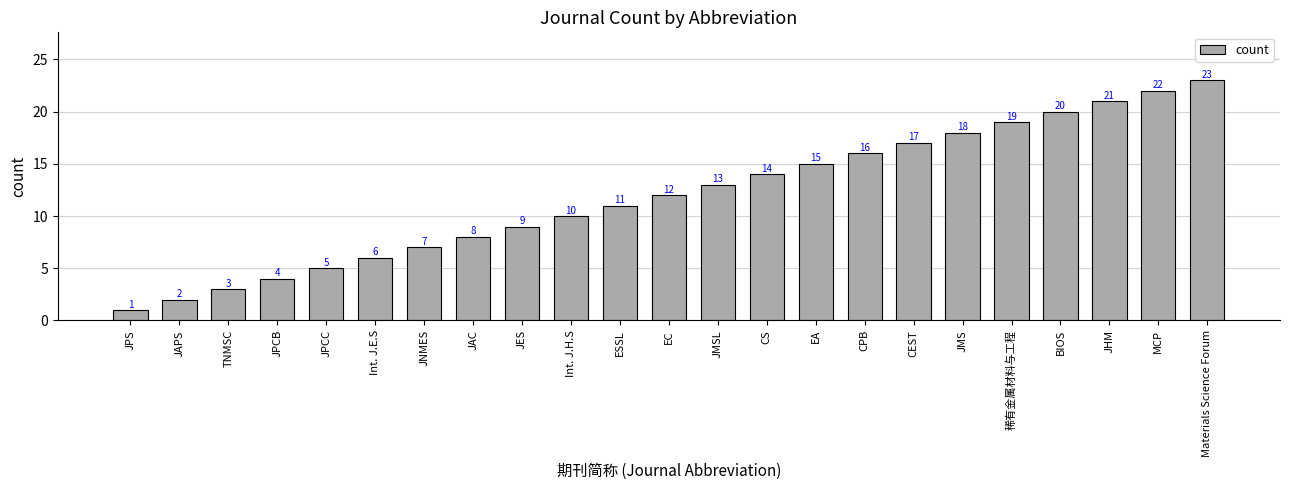

What is the average value?

12